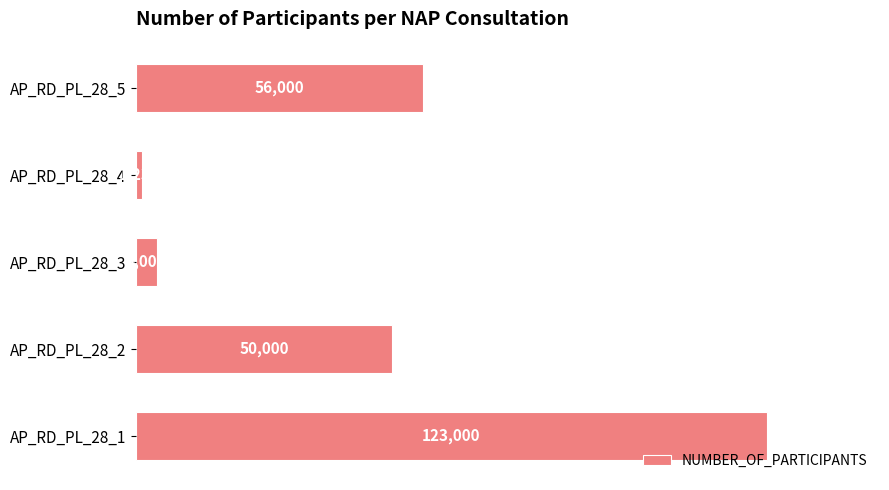

Reading top to bottom, transcribe all the data shown in this chart.

AP_RD_PL_28_5=56000	AP_RD_PL_28_4=1235	AP_RD_PL_28_3=4000	AP_RD_PL_28_2=50000	AP_RD_PL_28_1=123000